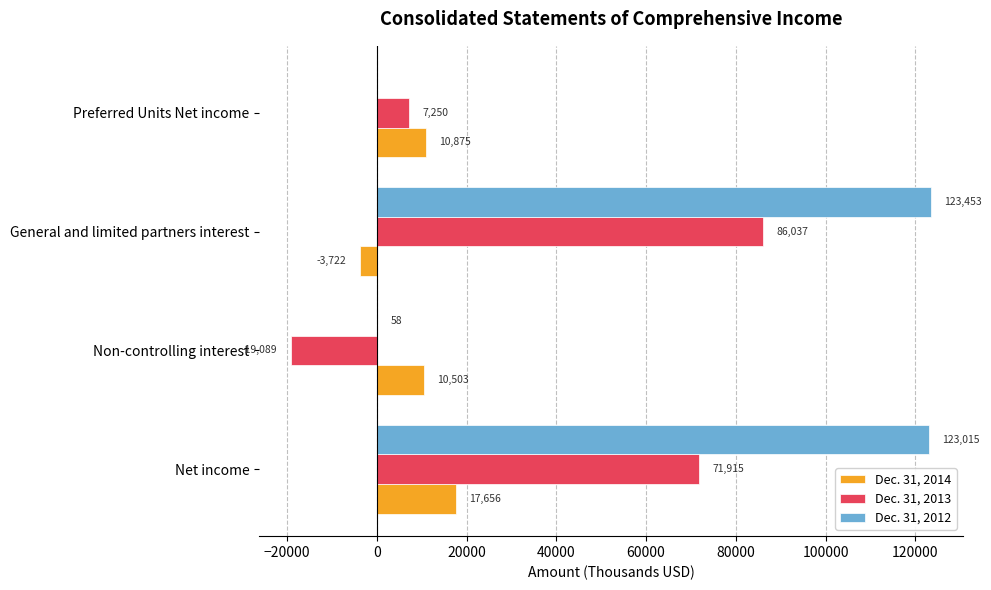

What is the maximum value shown in the chart?

123453